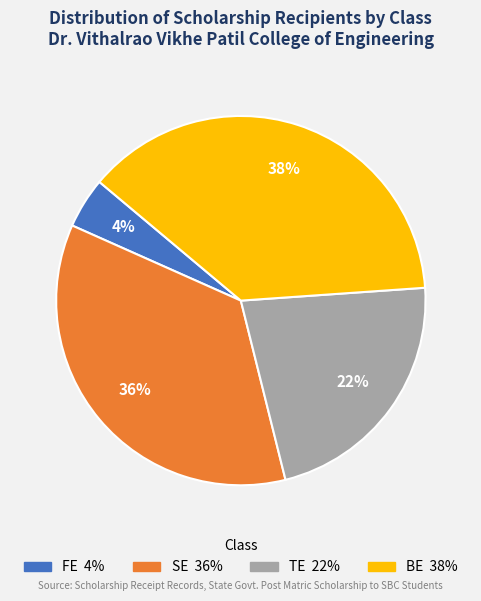

Is it true that TE is 15% of the pie?

False